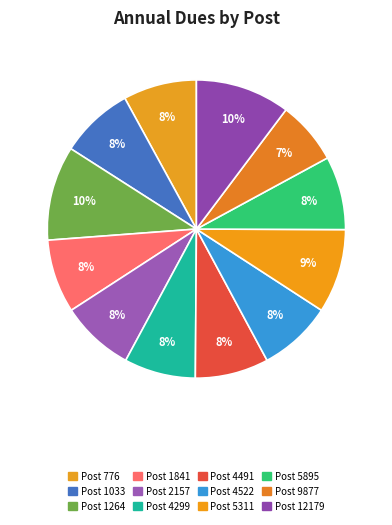

How many slices are in this pie chart?

12